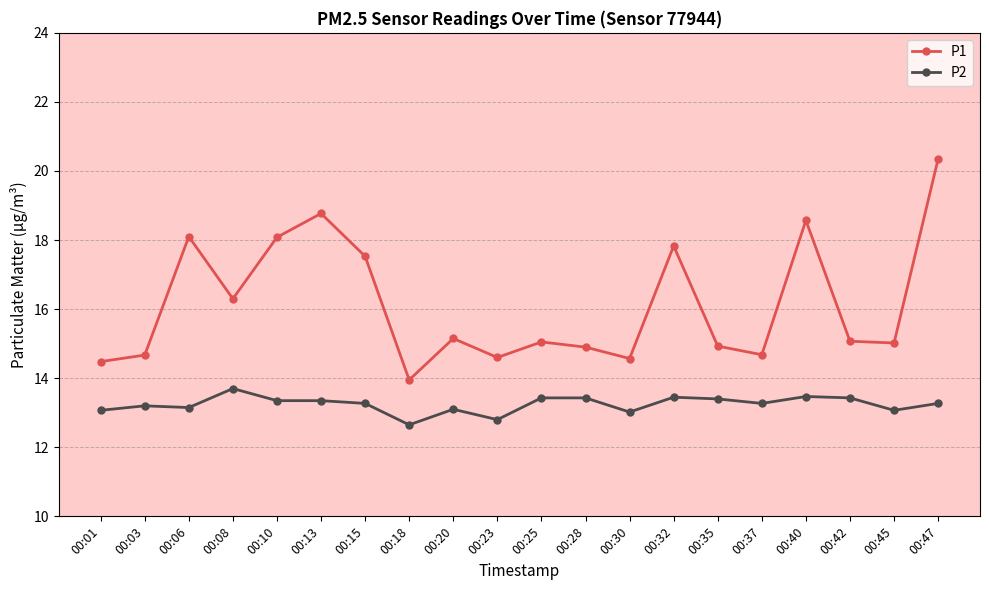

At which category is the sum across all series the highest?

00:47